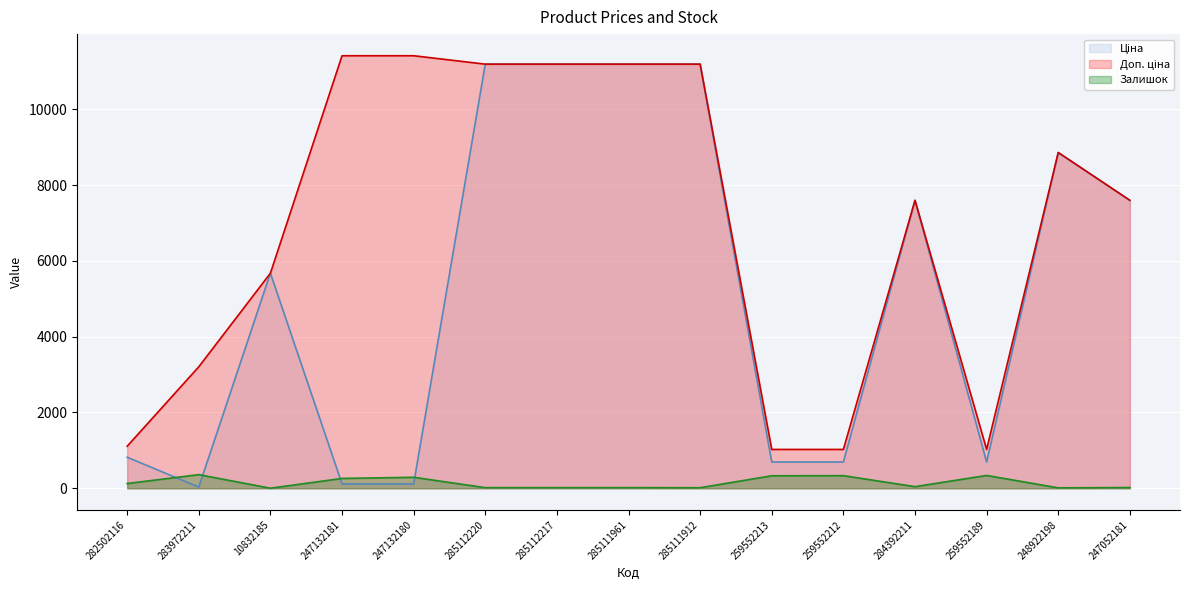

Which has a higher value, 285111961 or 247052181?

285111961